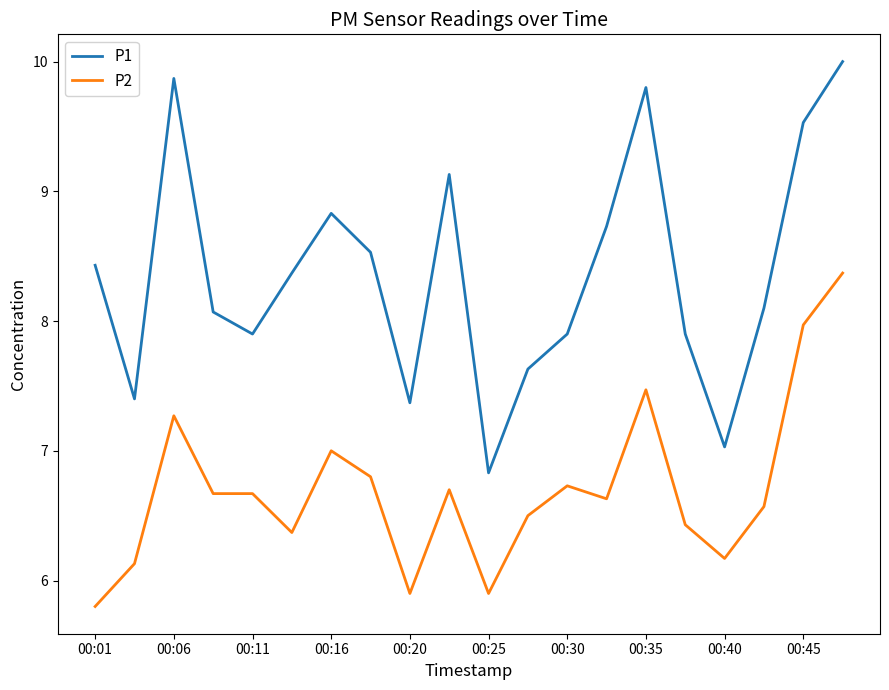

Reading right to left, transcribe all the data shown in this chart.

P1: 10.0	9.5	8.1	7.0	7.9	9.8	8.7	7.9	7.6	6.8	9.1	7.4	8.5	8.8	8.4	7.9	8.1	9.9	7.4	8.4
P2: 8.4	8.0	6.6	6.2	6.4	7.5	6.6	6.7	6.5	5.9	6.7	5.9	6.8	7.0	6.4	6.7	6.7	7.3	6.1	5.8